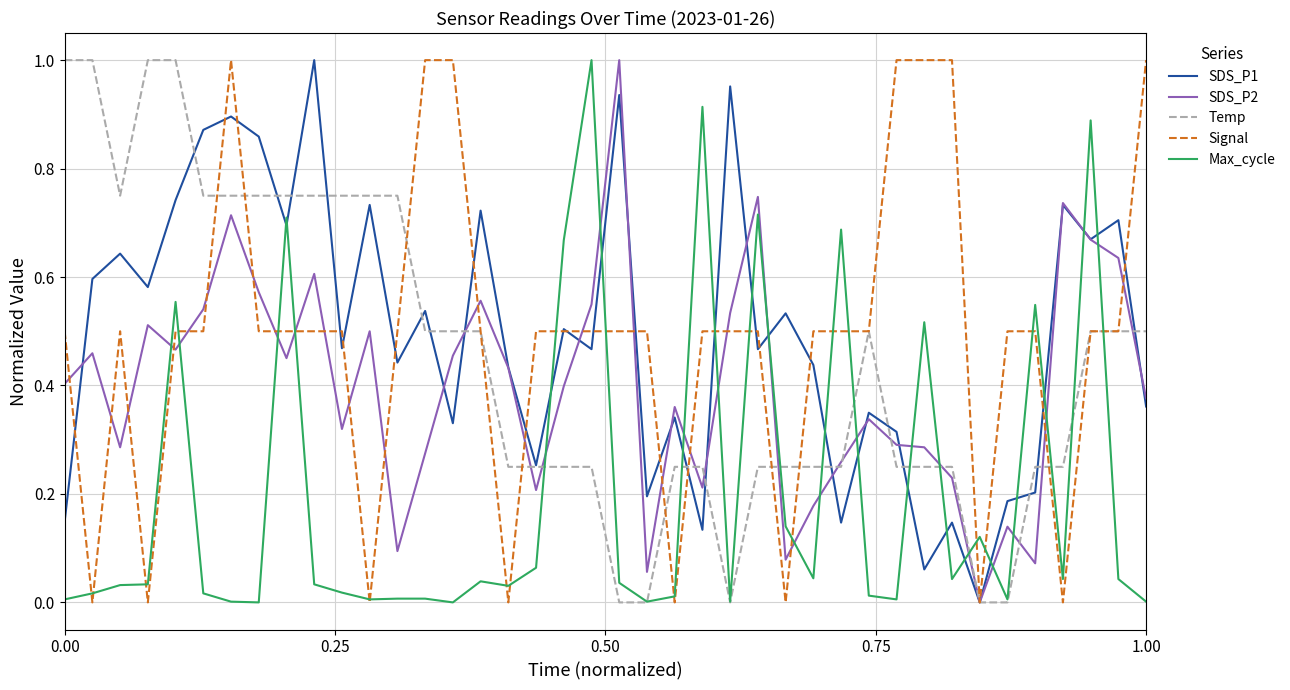

How many categories are shown in the chart?

40